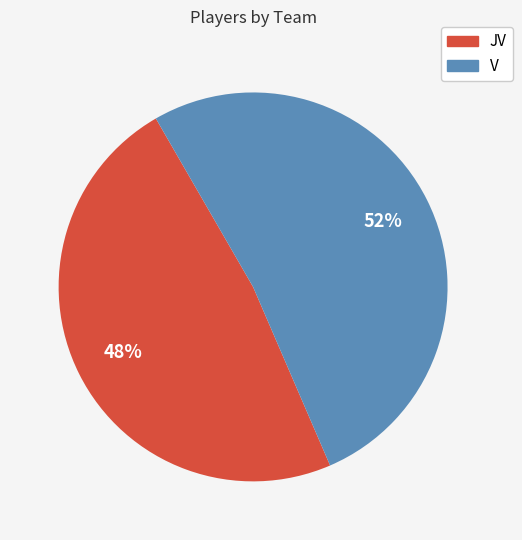

Is the sum of JV and V greater than half?

Yes